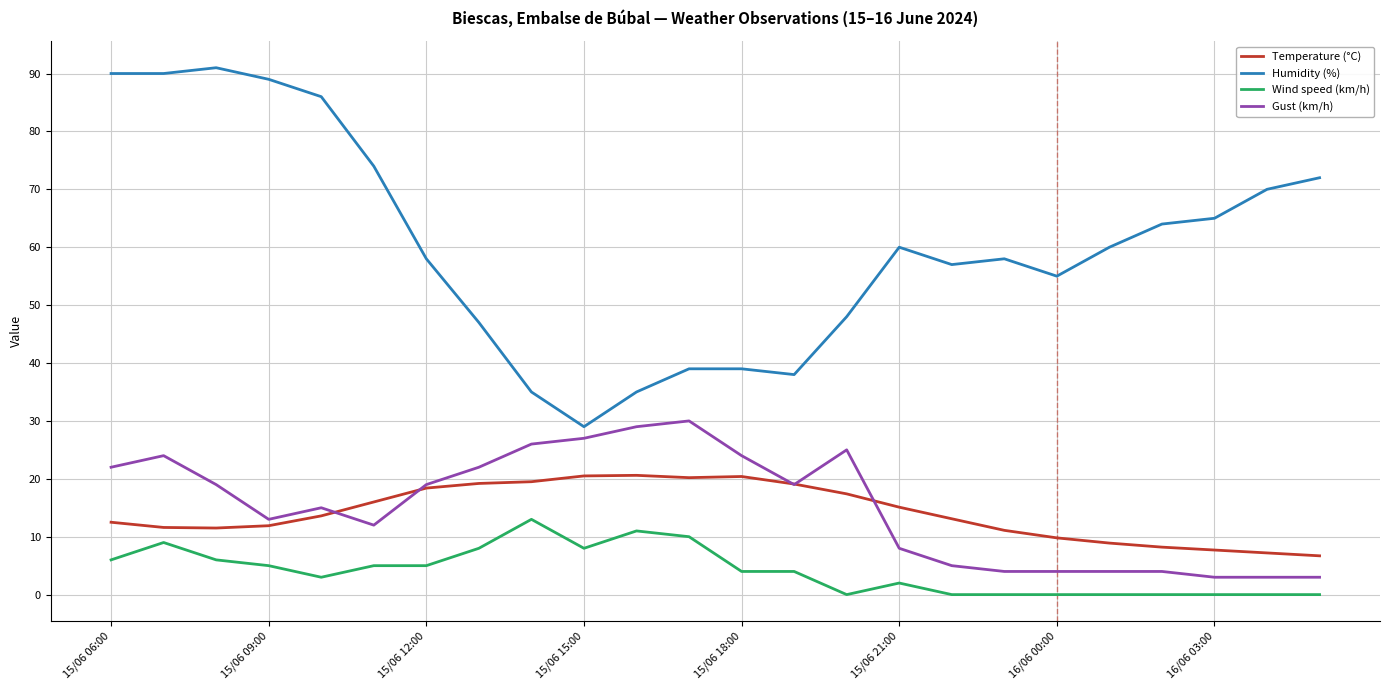

Rank the series by their maximum value, from highest to lowest.

Humidity (%), Gust (km/h), Temperature (°C), Wind speed (km/h)